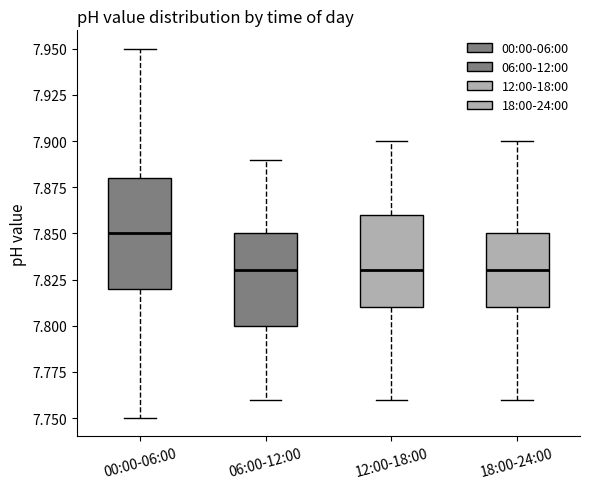

Where does the upper whisker of the box for 00:00-06:00 end on the y-axis? The values are not printed on the chart, so give them approximately, as read against the axis.

7.95